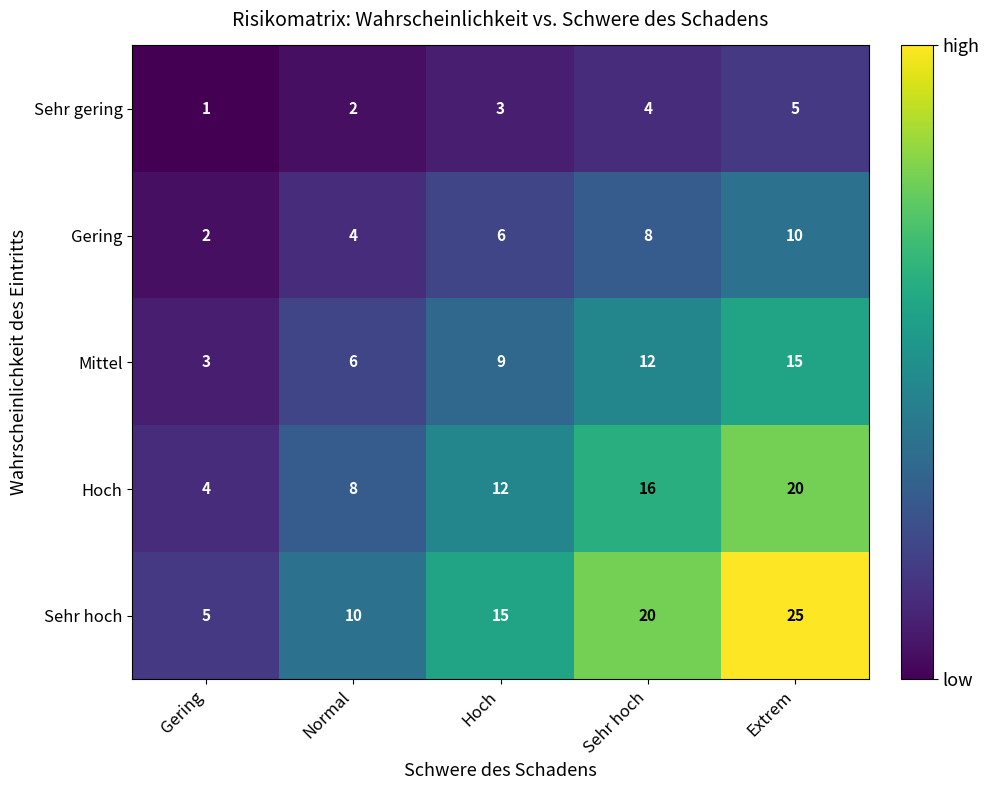

How many distinct data groups are displayed?

5